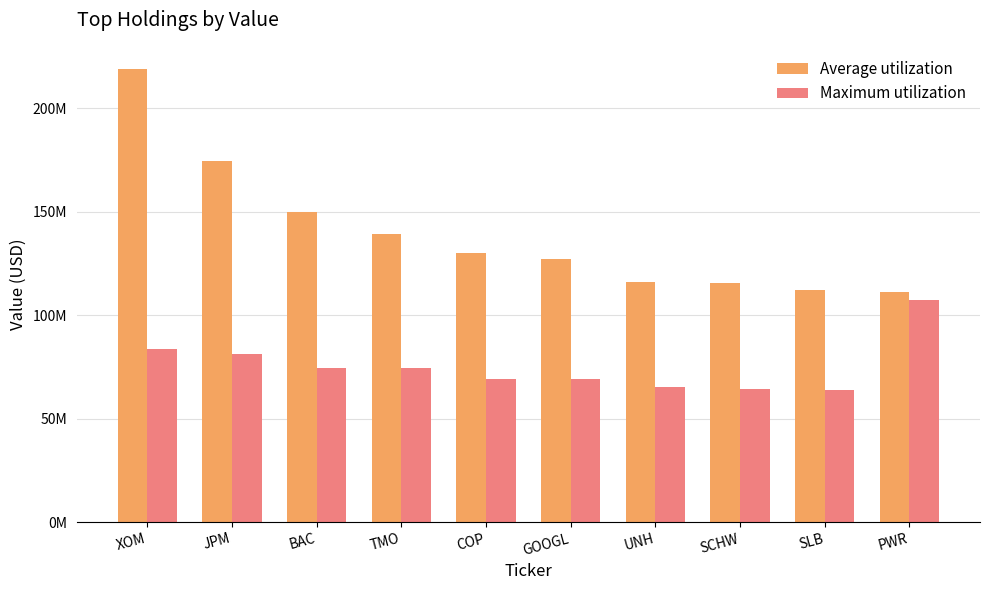

What is the approximate value of Maximum utilization at BAC?

74453900